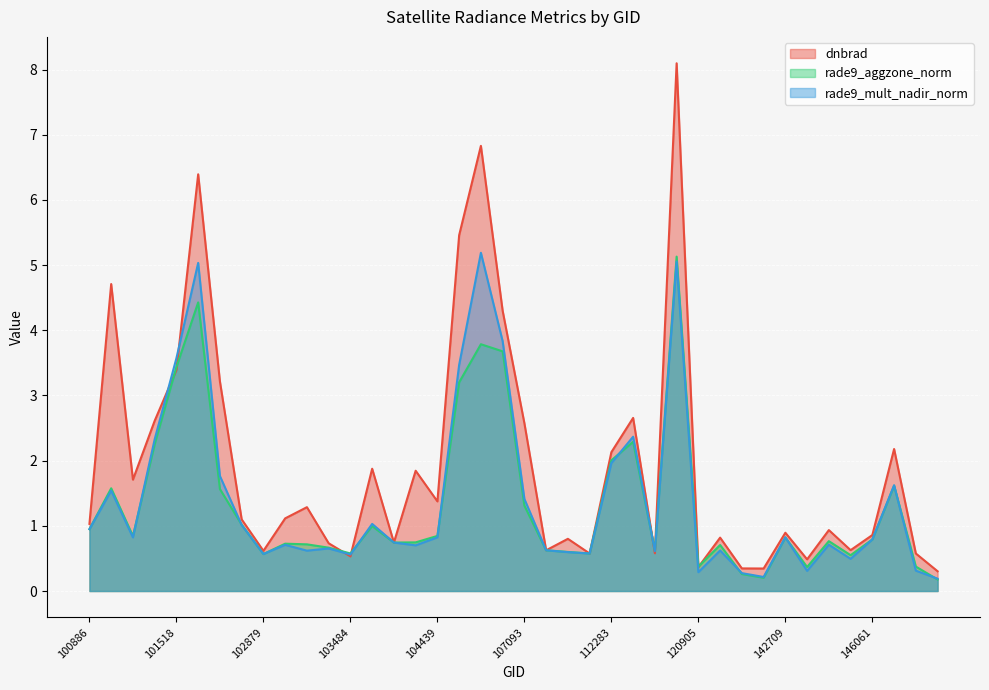

Reading left to right, what are all the values shown in this chart?

dnbrad: 1.0	4.7	1.7	2.6	3.4	6.4	3.2	1.1	0.6	1.1	1.3	0.7	0.5	1.9	0.7	1.8	1.4	5.5	6.8	4.3	2.6	0.6	0.8	0.6	2.1	2.7	0.6	8.1	0.4	0.8	0.3	0.3	0.9	0.5	0.9	0.6	0.9	2.2	0.6	0.3
rade9_aggzone_norm: 0.9	1.6	0.8	2.3	3.4	4.4	1.6	1.0	0.6	0.7	0.7	0.7	0.6	1.0	0.7	0.7	0.8	3.2	3.8	3.7	1.3	0.6	0.6	0.6	2.0	2.3	0.6	5.1	0.4	0.7	0.3	0.2	0.8	0.4	0.8	0.5	0.8	1.6	0.4	0.2
rade9_mult_nadir_norm: 0.9	1.5	0.8	2.3	3.6	5.0	1.8	1.0	0.6	0.7	0.6	0.7	0.6	1.0	0.7	0.7	0.8	3.5	5.2	3.8	1.4	0.6	0.6	0.6	2.0	2.4	0.6	5.1	0.3	0.6	0.3	0.2	0.8	0.3	0.7	0.5	0.8	1.6	0.3	0.2